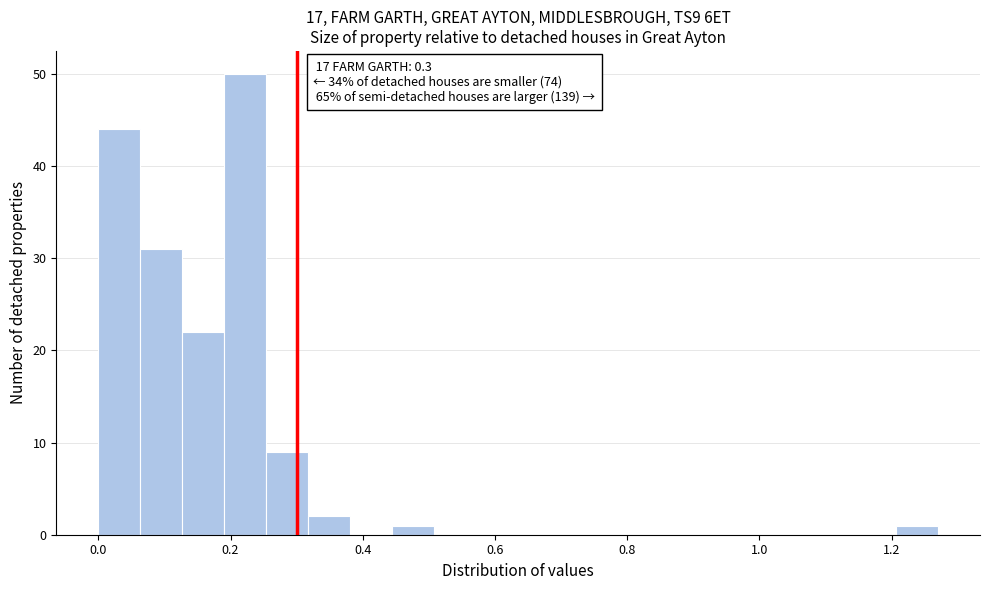

Read against the x-axis, roughly where is the centre of the tallest bar?

0.22